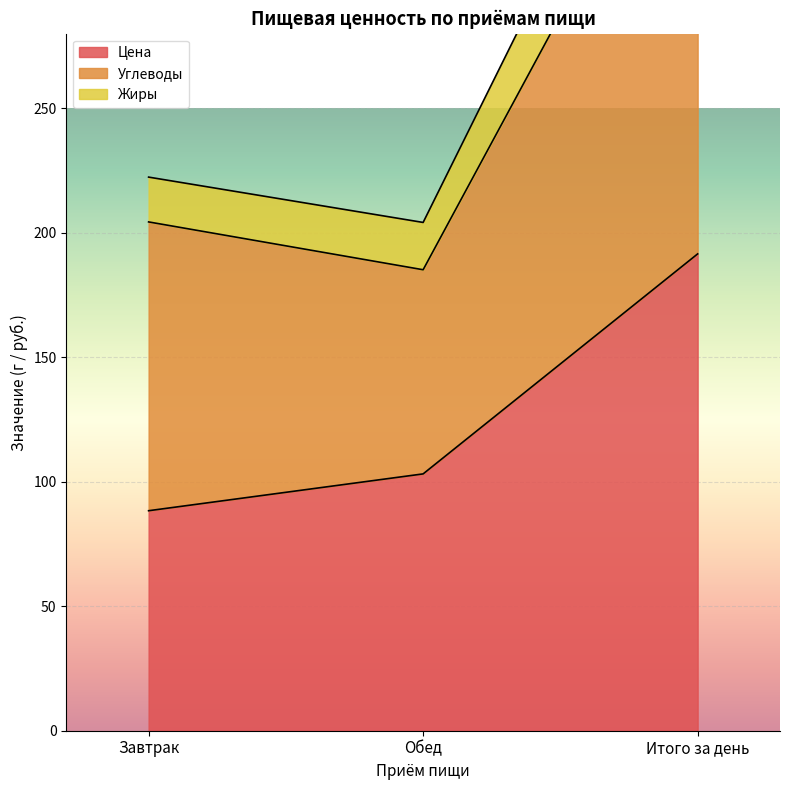

The Цена series shows 84.5 at Итого за день. True or false?

False